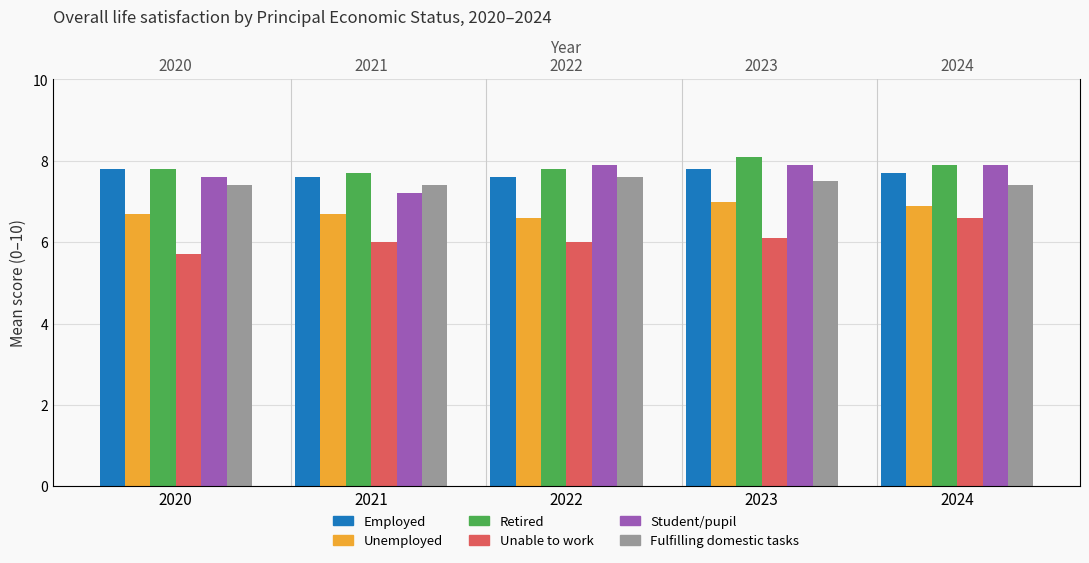

Which has a higher value, 2023 or 2024?

2023